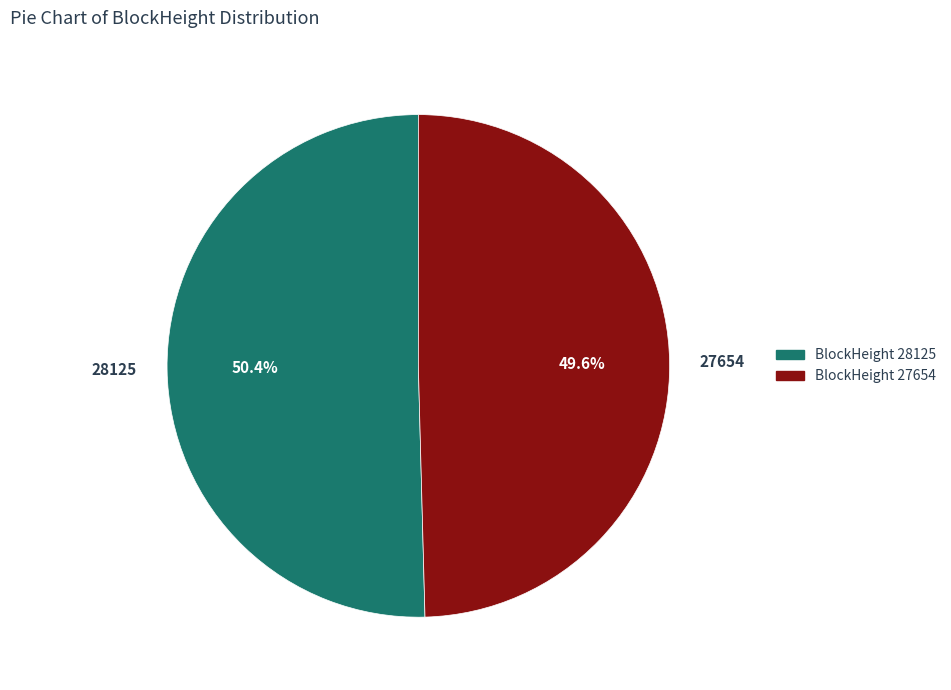

To the nearest percent, what is the combined percentage of 28125 and 27654?

100%